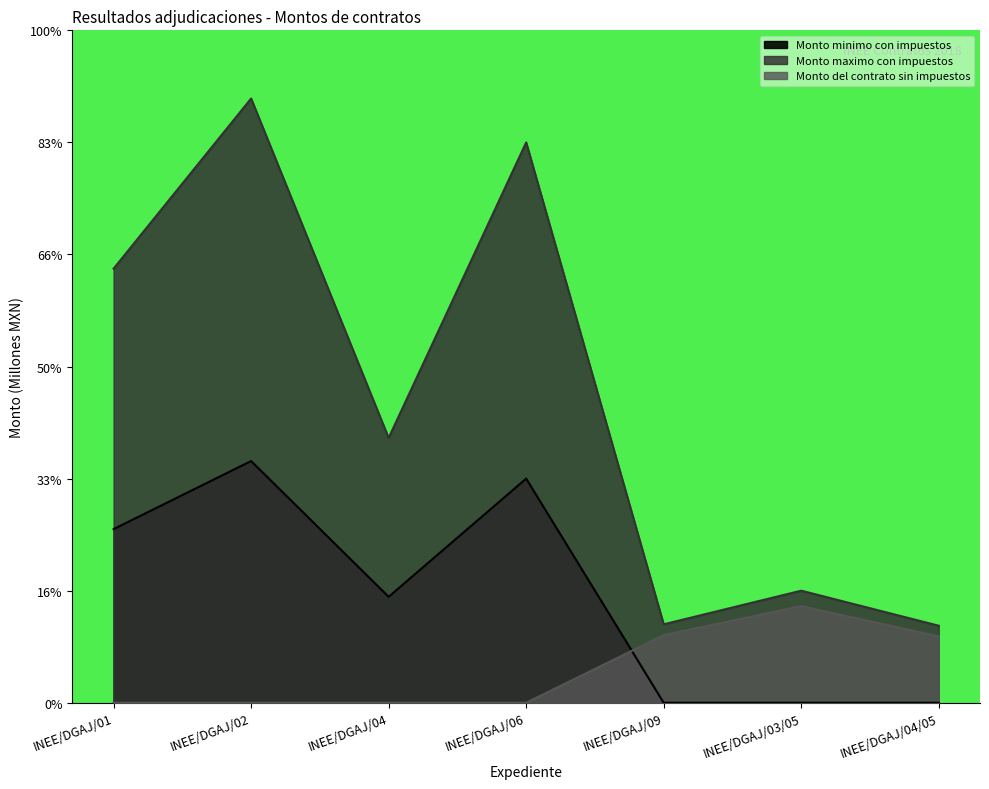

Is the value of Monto del contrato sin impuestos at INEE/DGAJ/03/05 greater than the value of Monto maximo con impuestos at INEE/DGAJ/01?

No